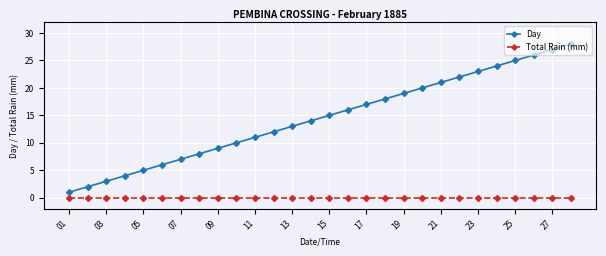

How many series are shown in this chart?

2